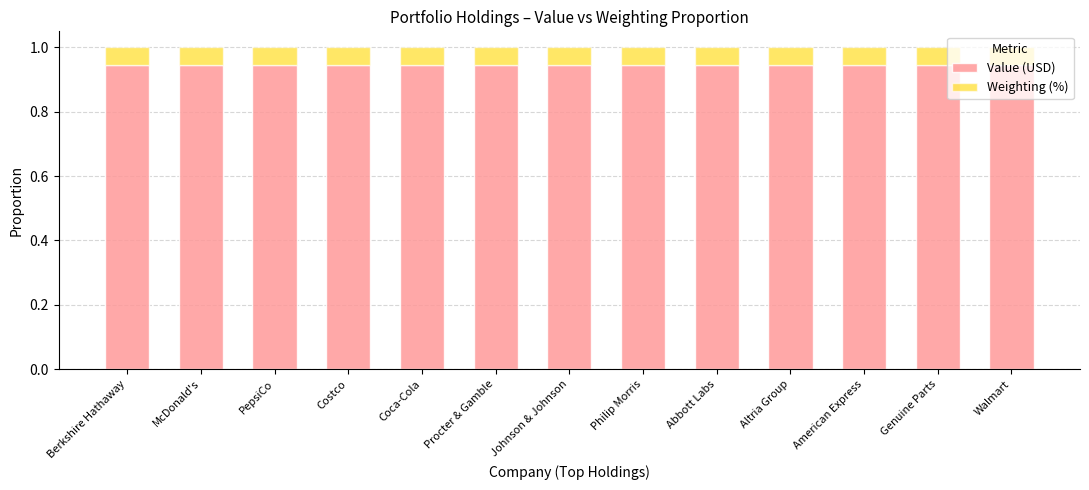

What is the total value across all series at Altria Group?

1.0